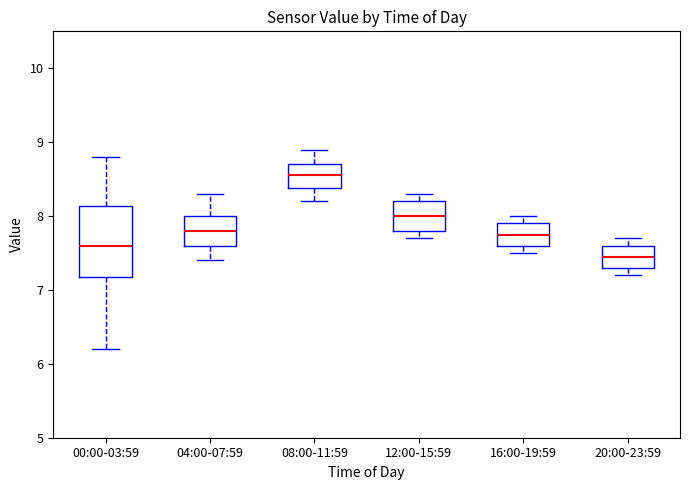

Reading left to right, read every box against the y-axis: the position of its median line, the range the box covers, and the ends of its whiskers. The values are not printed on the chart, so give them approximately, as read against the axis.

00:00-03:59: median 7.6, box 7.2 to 8.1, whiskers 6.2 to 8.8
04:00-07:59: median 7.8, box 7.6 to 8.0, whiskers 7.4 to 8.3
08:00-11:59: median 8.6, box 8.4 to 8.7, whiskers 8.2 to 8.9
12:00-15:59: median 8.0, box 7.8 to 8.2, whiskers 7.7 to 8.3
16:00-19:59: median 7.8, box 7.6 to 7.9, whiskers 7.5 to 8.0
20:00-23:59: median 7.5, box 7.3 to 7.6, whiskers 7.2 to 7.7